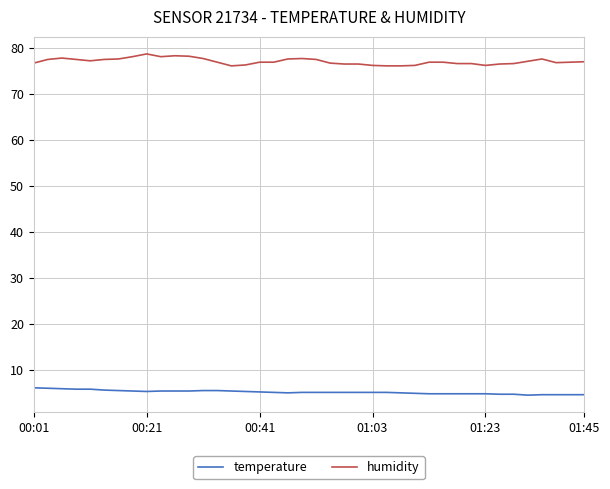

Rank the series by their average value, from lowest to highest.

temperature, humidity